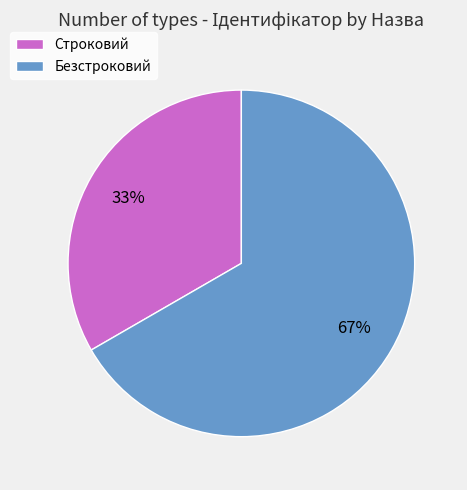

True or false: Строковий accounts for 33% of the total.

True